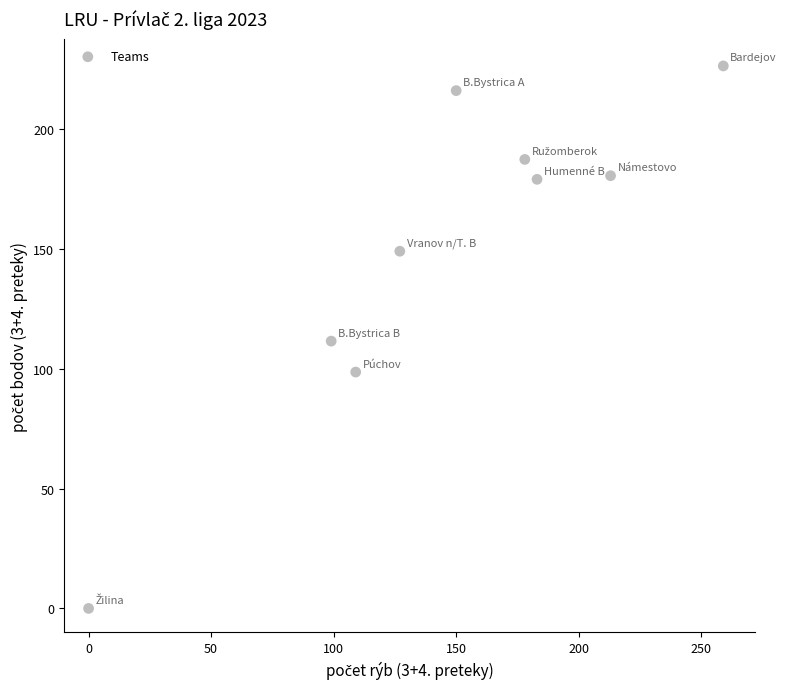

What is the average X value?

146.4